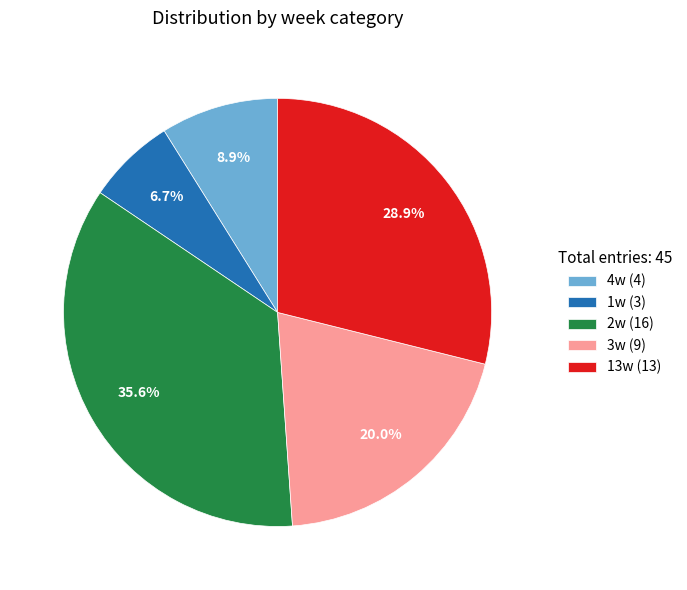

Rank the categories by value from lowest to highest.

1w (3), 4w (4), 3w (9), 13w (13), 2w (16)